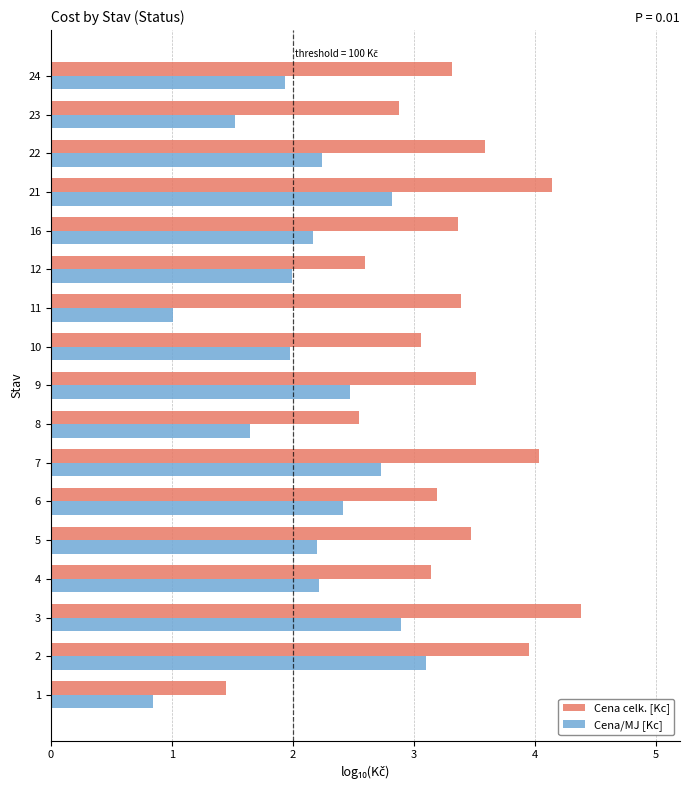

What is the sum of all Cena celk. [Kc] values?

56.0